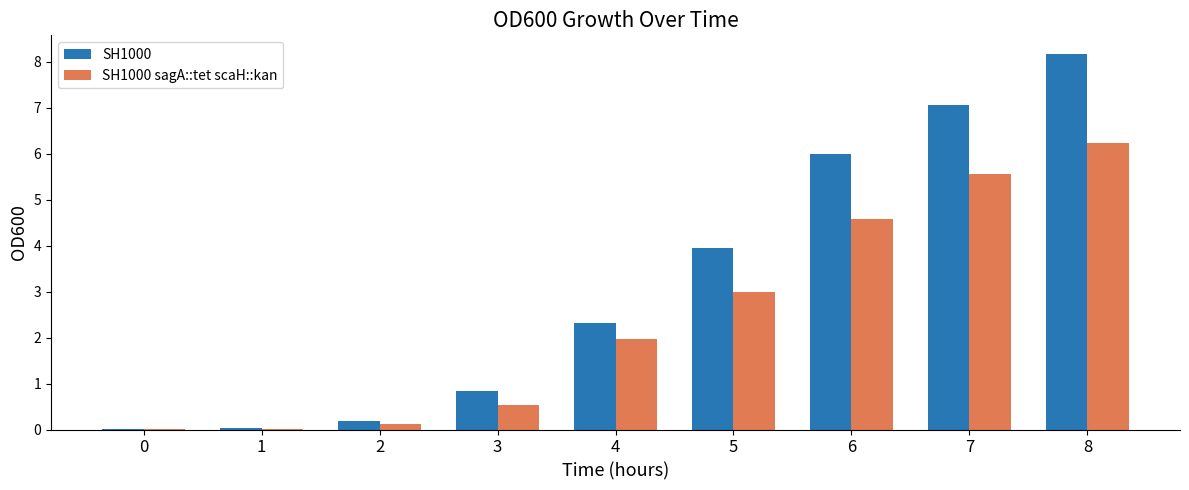

At which category is the sum across all series the highest?

8